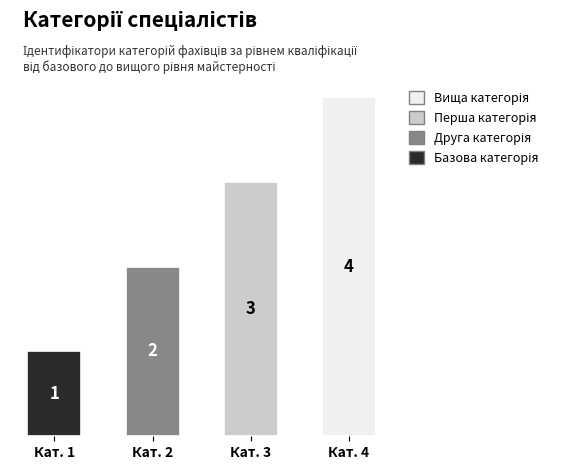

Reading left to right, what are all the values shown in this chart?

1	2	3	4